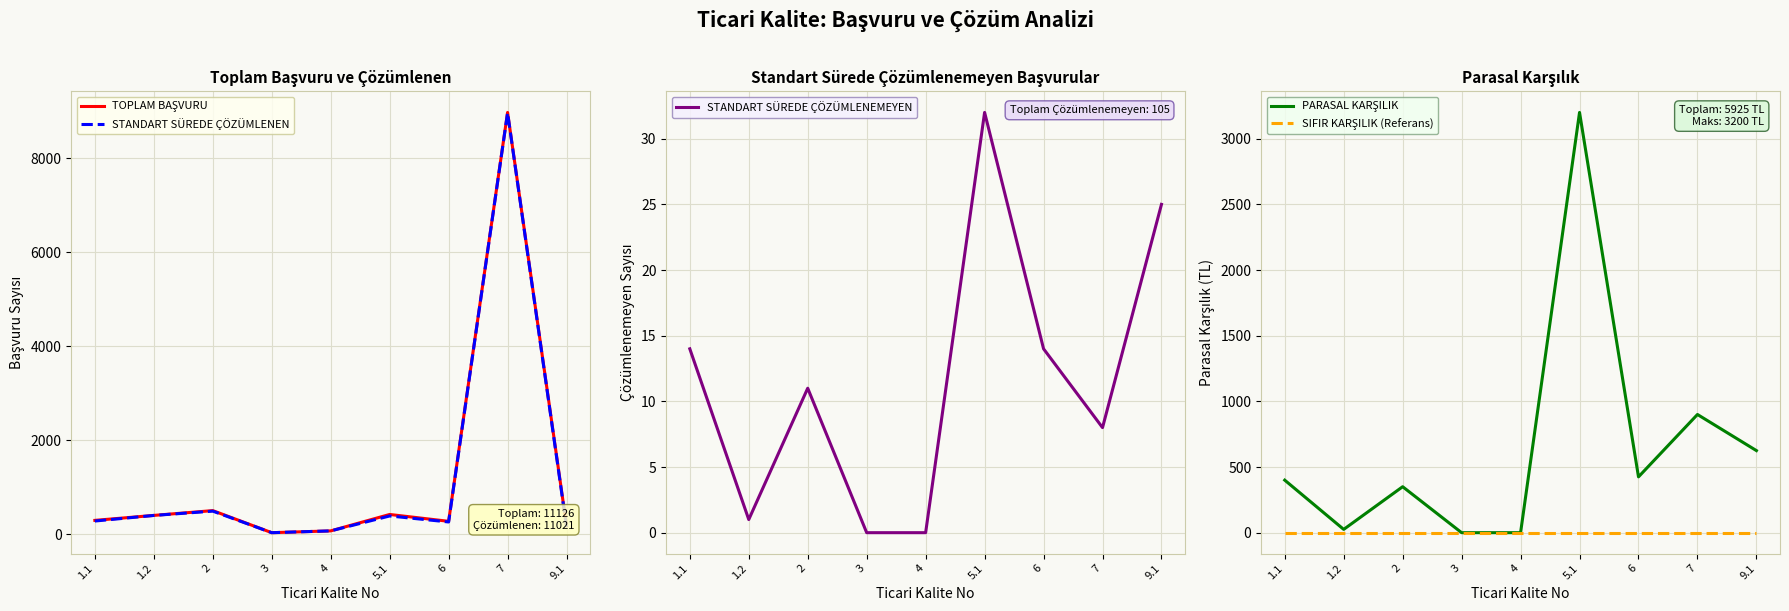

Which category has the highest value across all series?

7